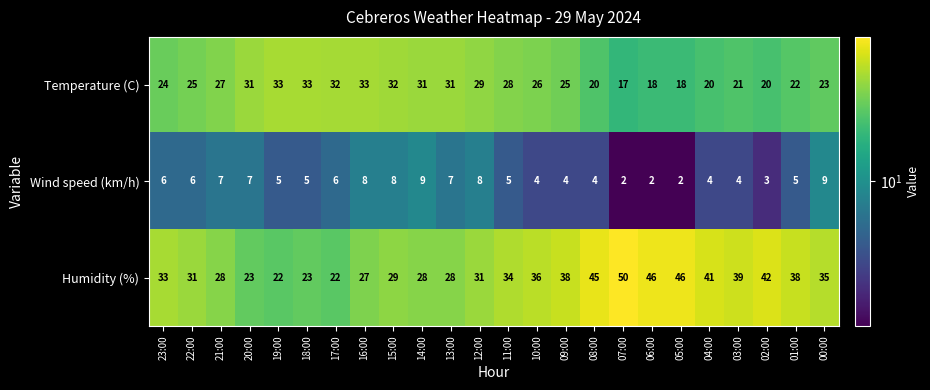

List the series in order of their overall mean, highest first.

Humidity (%), Temperature (C), Wind speed (km/h)